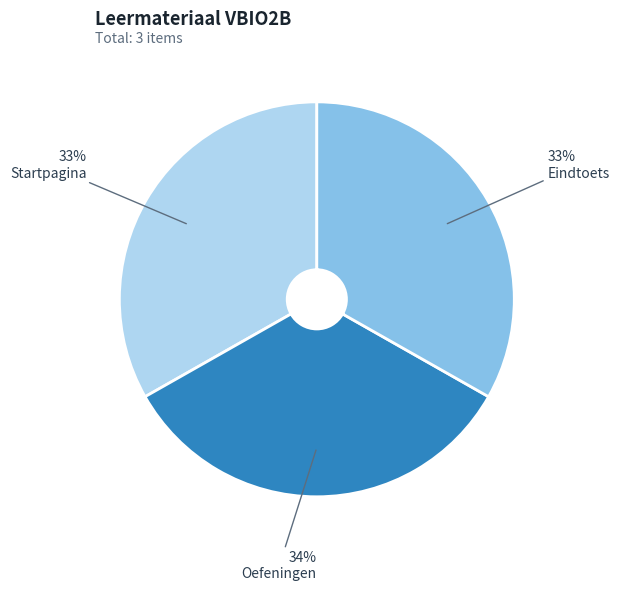

To the nearest percent, what is the average slice percentage?

33%